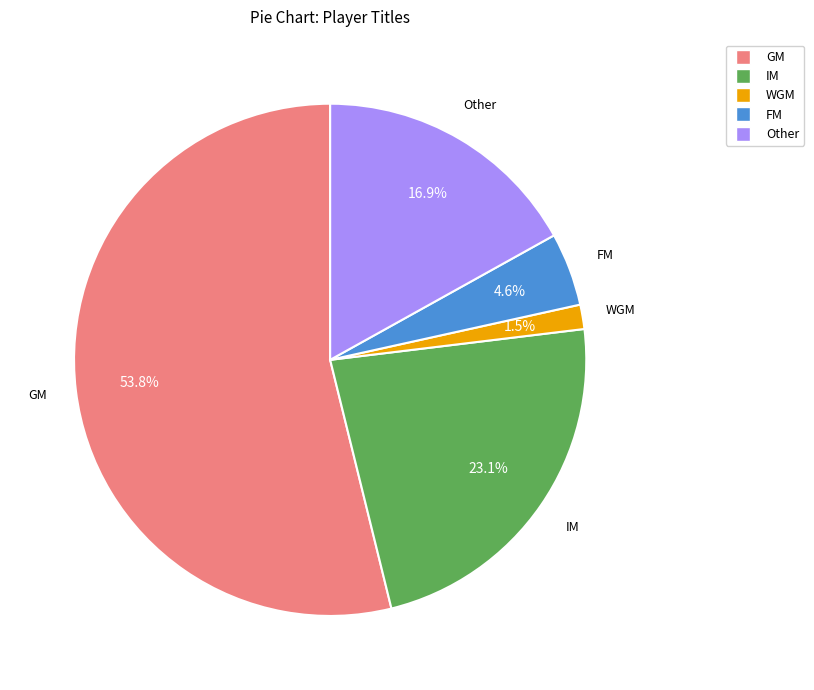

Between IM and WGM, which is larger?

IM